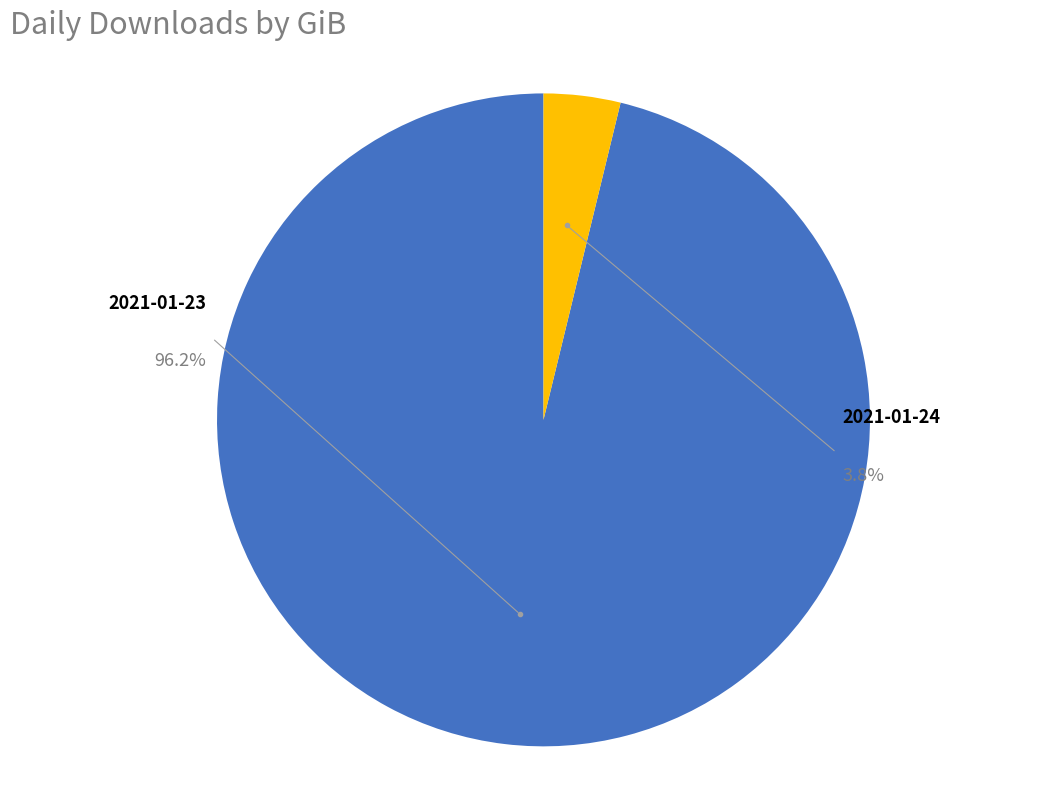

Which has a higher value, 2021-01-24 or 2021-01-23?

2021-01-23